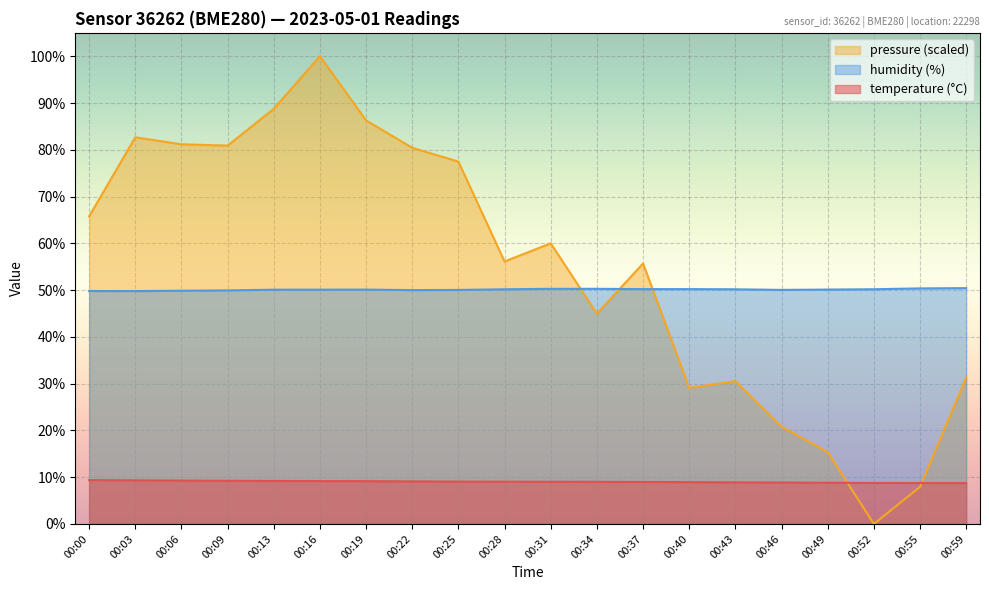

How many interior local peaks does the humidity (%) line series have?

1